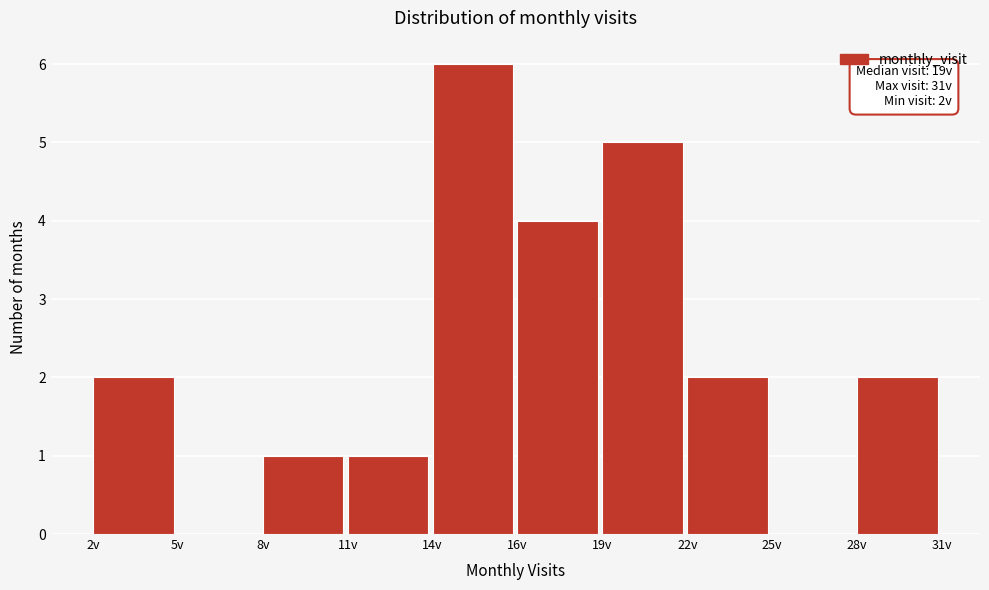

Reading left to right, what are all the values shown in this chart?

2v=2	5v=0	8v=1	11v=1	14v=6	16v=4	19v=5	22v=2	25v=0	28v=2